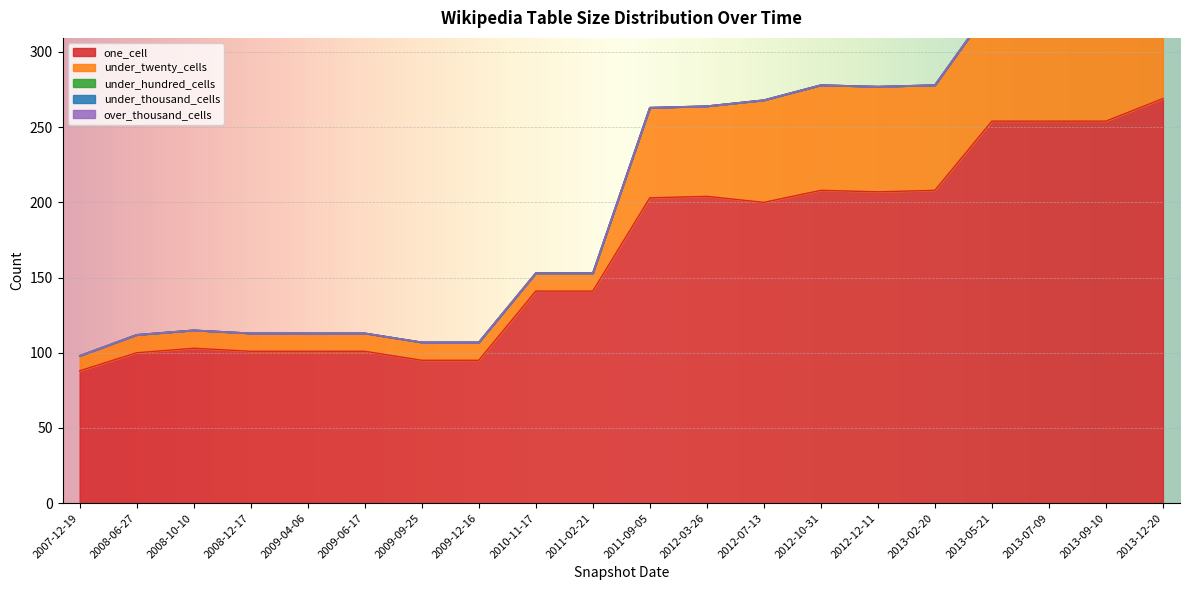

Rank the series by their maximum value, from lowest to highest.

under_hundred_cells, under_thousand_cells, over_thousand_cells, under_twenty_cells, one_cell